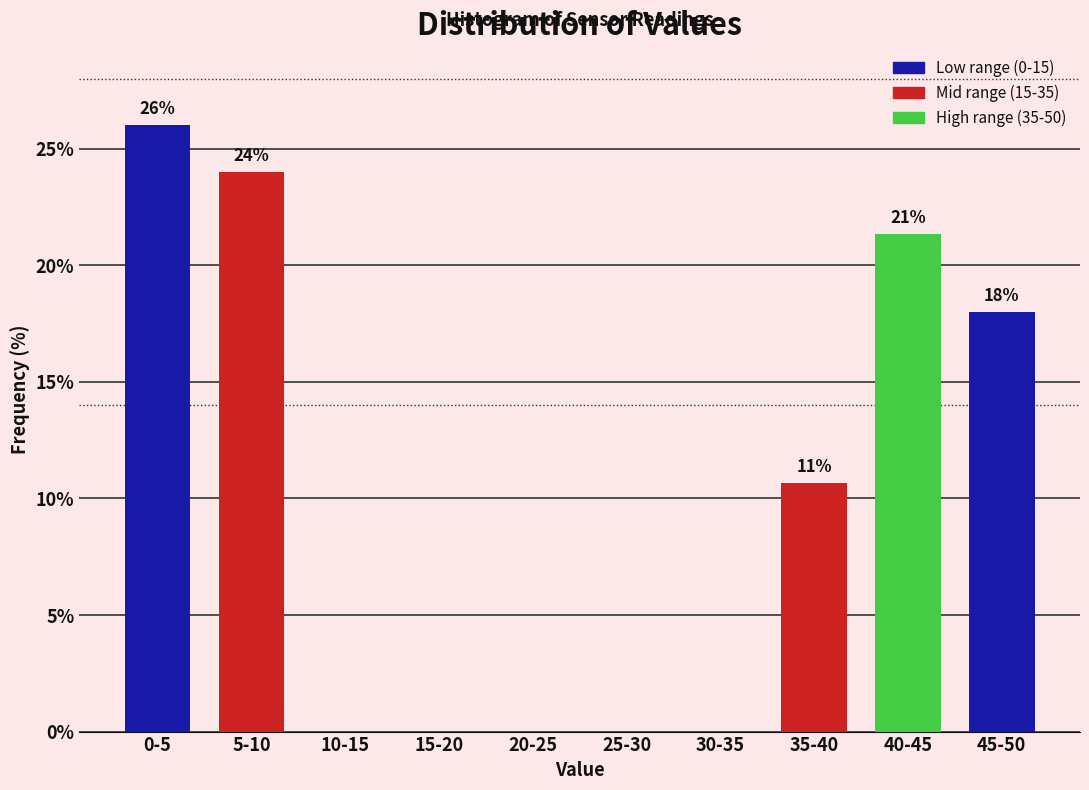

Which category has the highest value across all series?

0-5